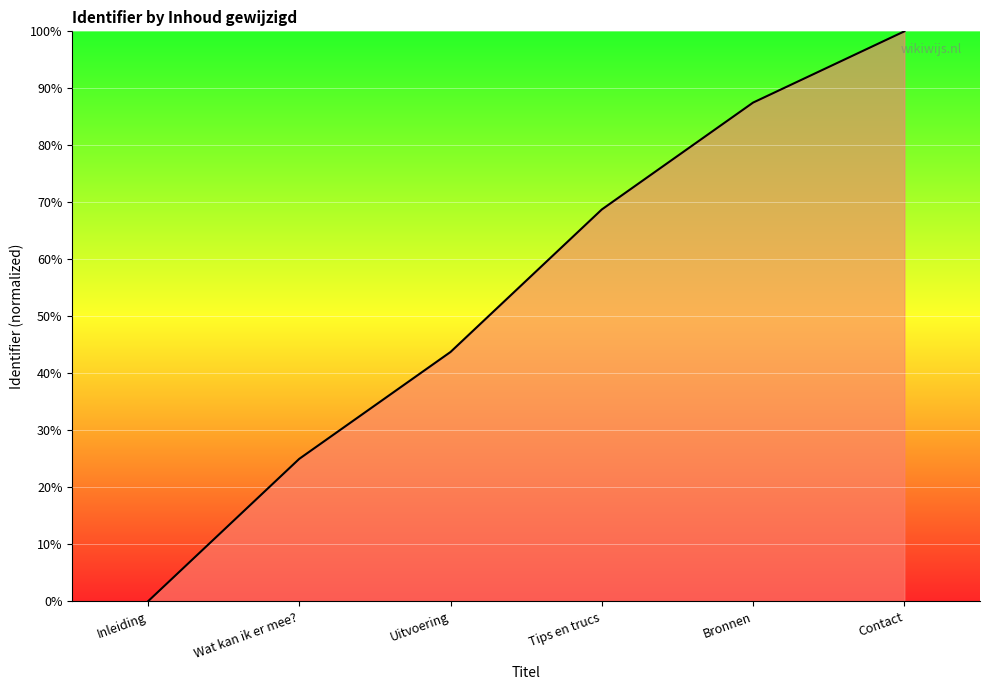

Reading right to left, list all the values displayed in this chart.

100.0	87.5	68.8	43.8	25.0	0.0